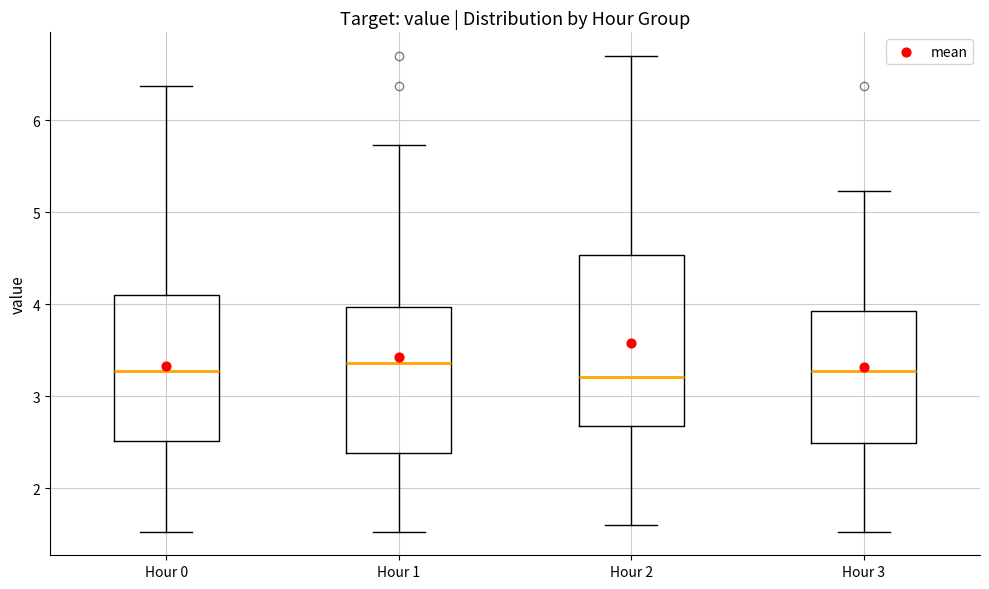

Reading left to right, transcribe this box plot: for each box, give where its median line is, the range the box spans, and where its two whiskers end, as read against the y-axis. The values are not printed on the chart, so give them approximately, as read against the axis.

Hour 0: median 3.3, box 2.5 to 4.1, whiskers 1.5 to 6.4
Hour 1: median 3.4, box 2.4 to 4.0, whiskers 1.5 to 5.7
Hour 2: median 3.2, box 2.7 to 4.5, whiskers 1.6 to 6.7
Hour 3: median 3.3, box 2.5 to 3.9, whiskers 1.5 to 5.2